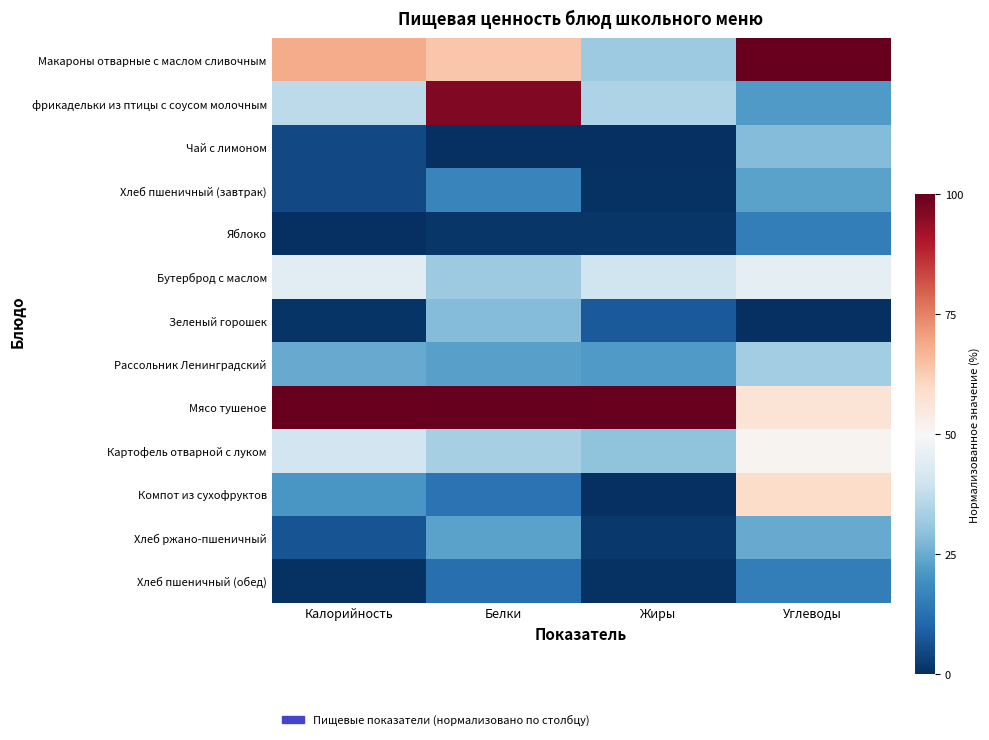

How many data points does each series have?

4